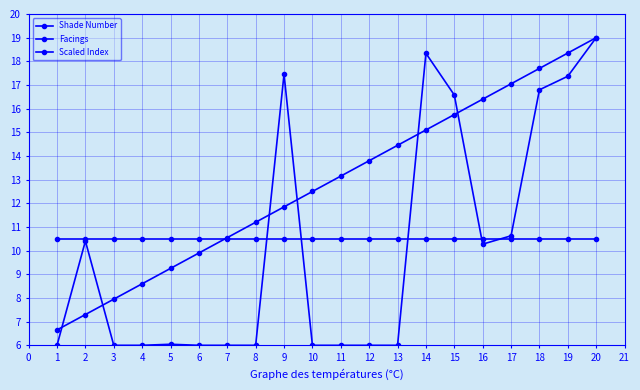

Between 6 and 10, which series saw the biggest shift?

Scaled Index